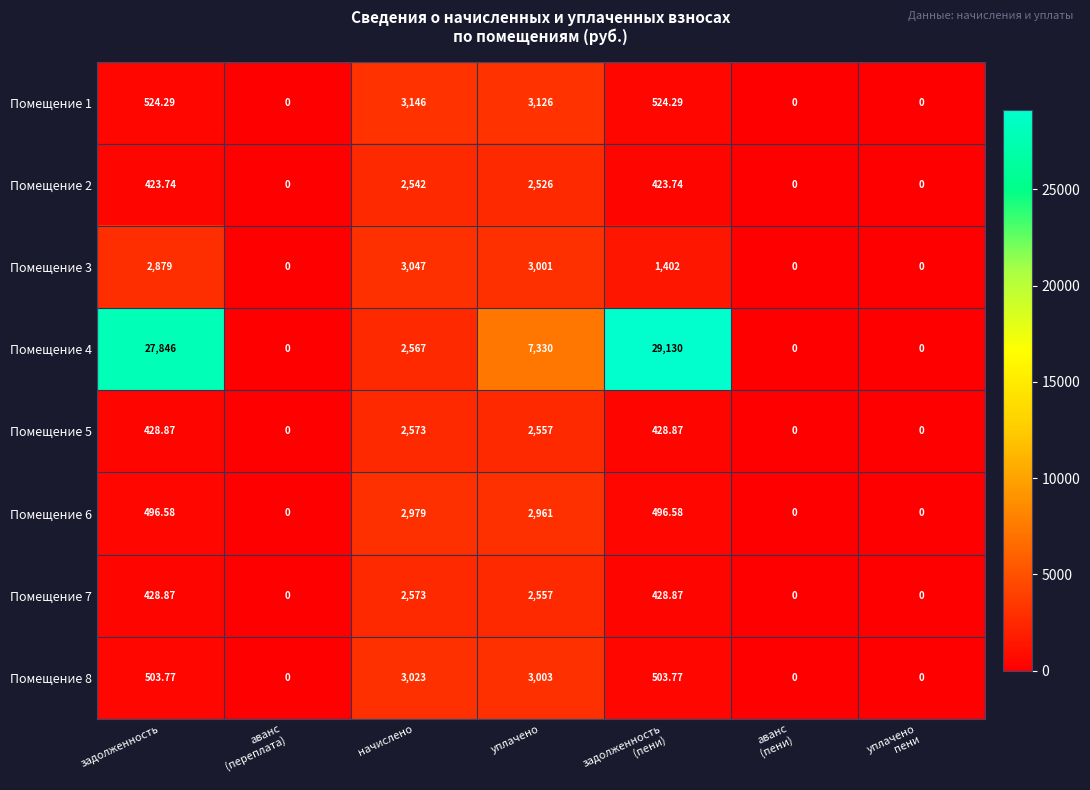

At which category is the sum across all series the highest?

задолженность